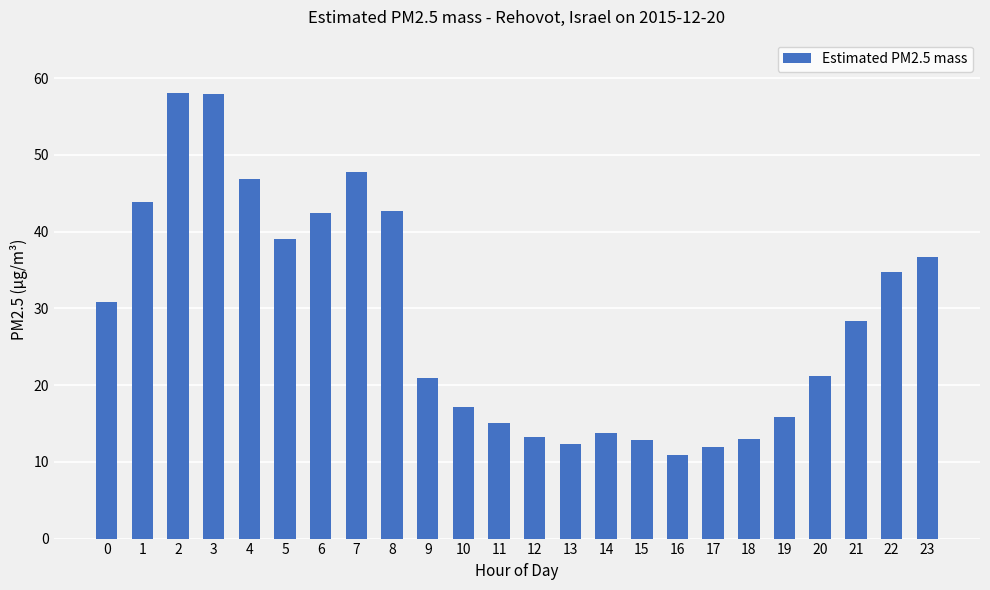

What is the value of the 4th bar from the left?

57.9